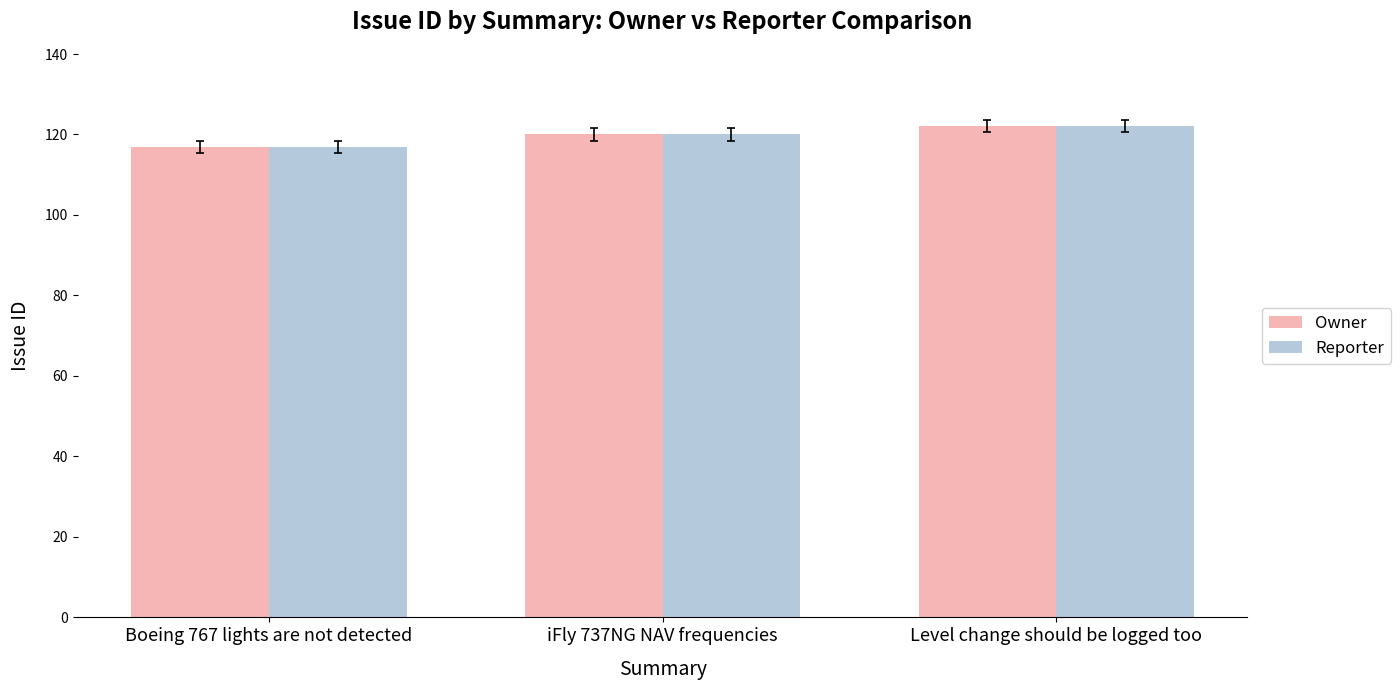

The value of Reporter at Level change should be logged too is 122. True or false?

True